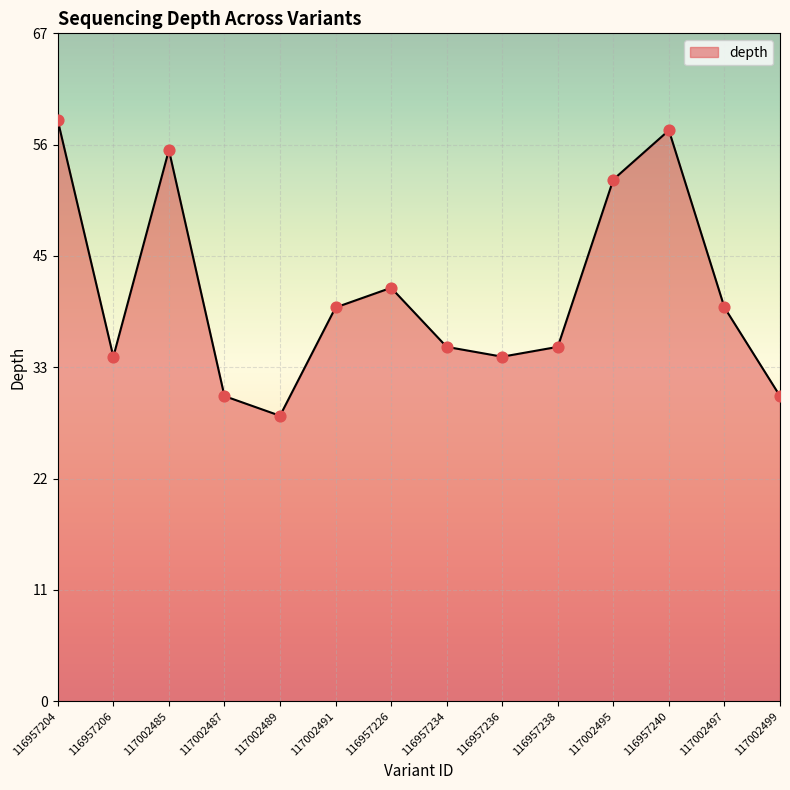

What is the change in value from 117002487 to 116957236?

+4